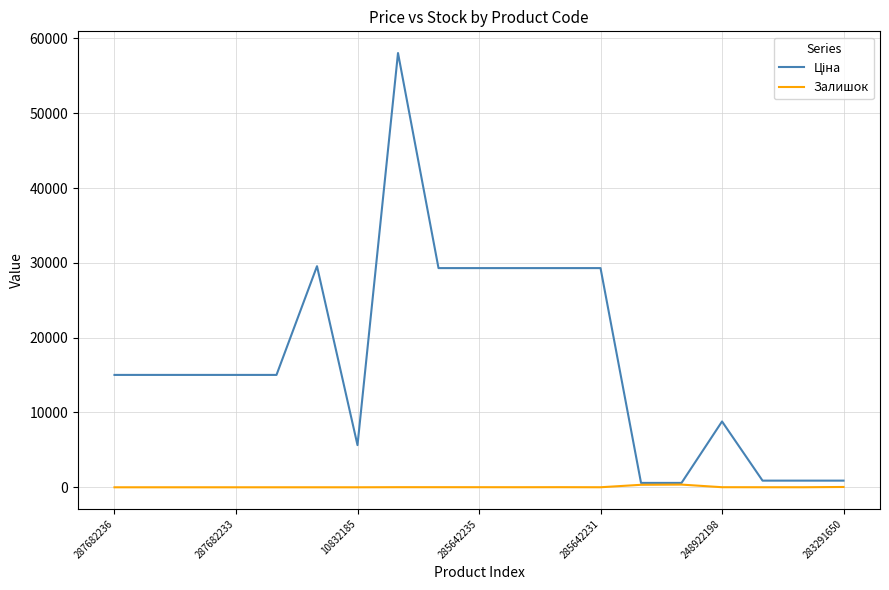

What is the difference between the maximum and minimum values in the Ціна series?

57451.0